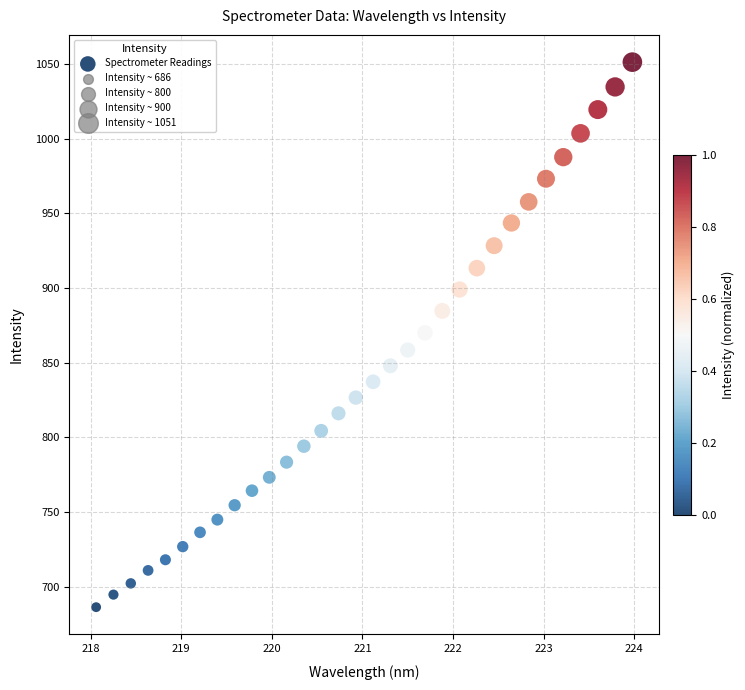

What is the range of X values (max minus min)?

5.9